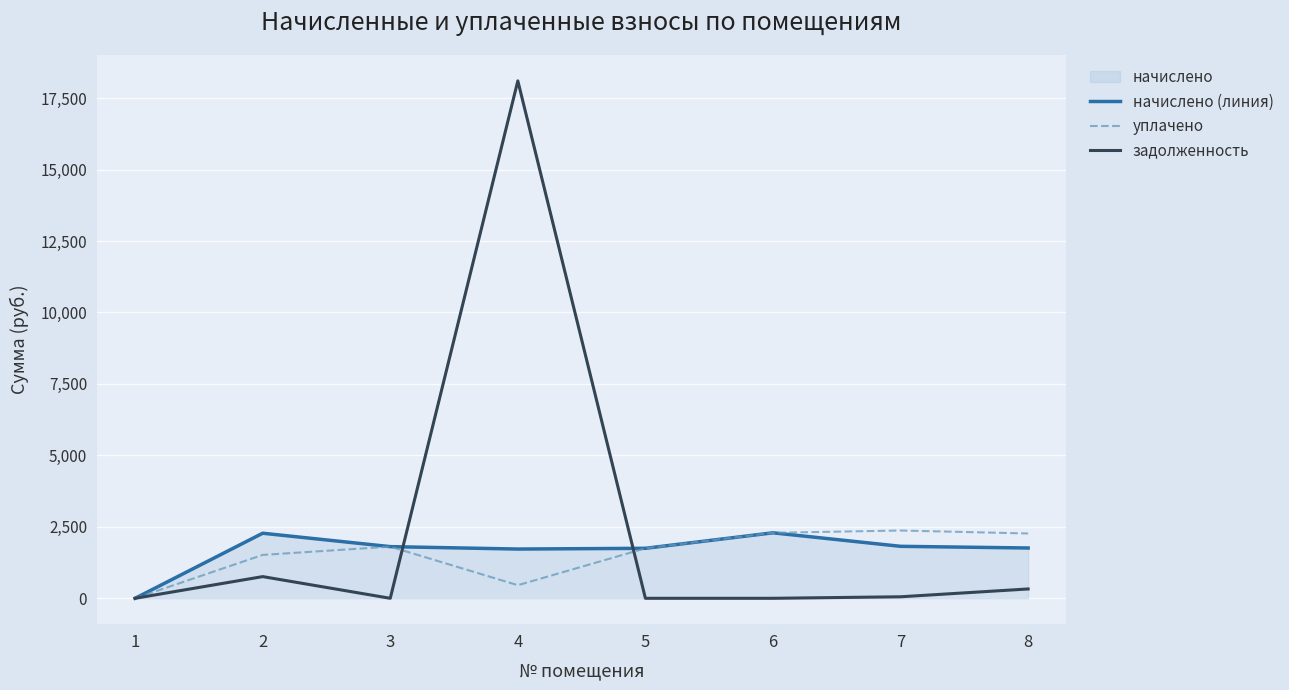

The value of начислено (линия) at 5 is 1748.7. True or false?

True